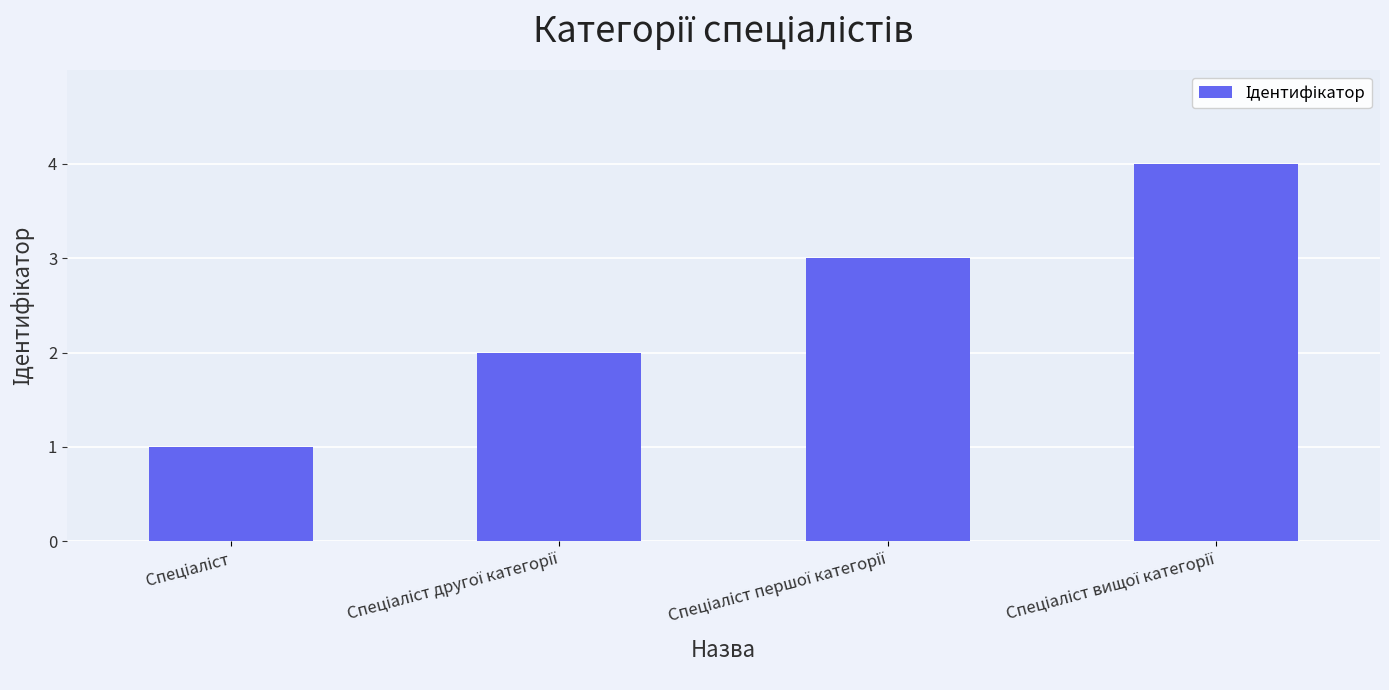

Does the chart contain stacked bars?

No